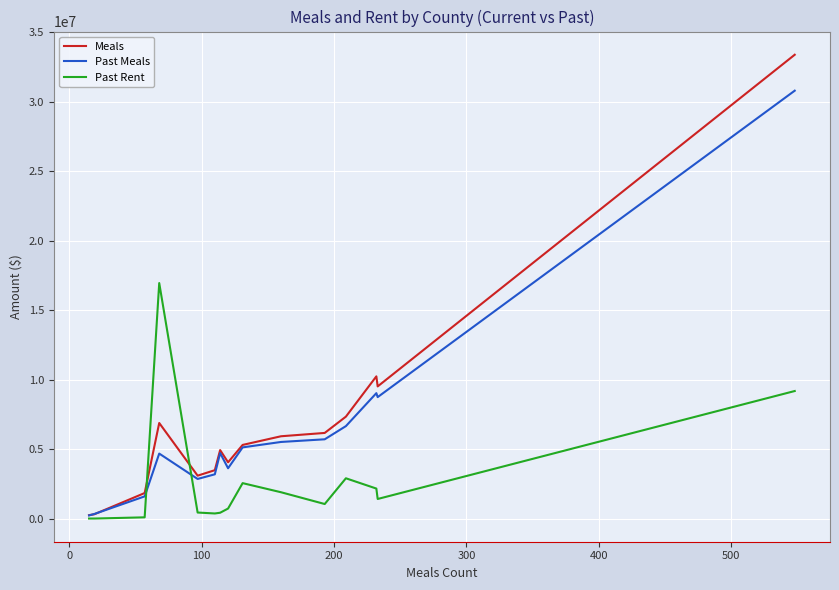

What is the highest value of the Meals series?

33377620.3